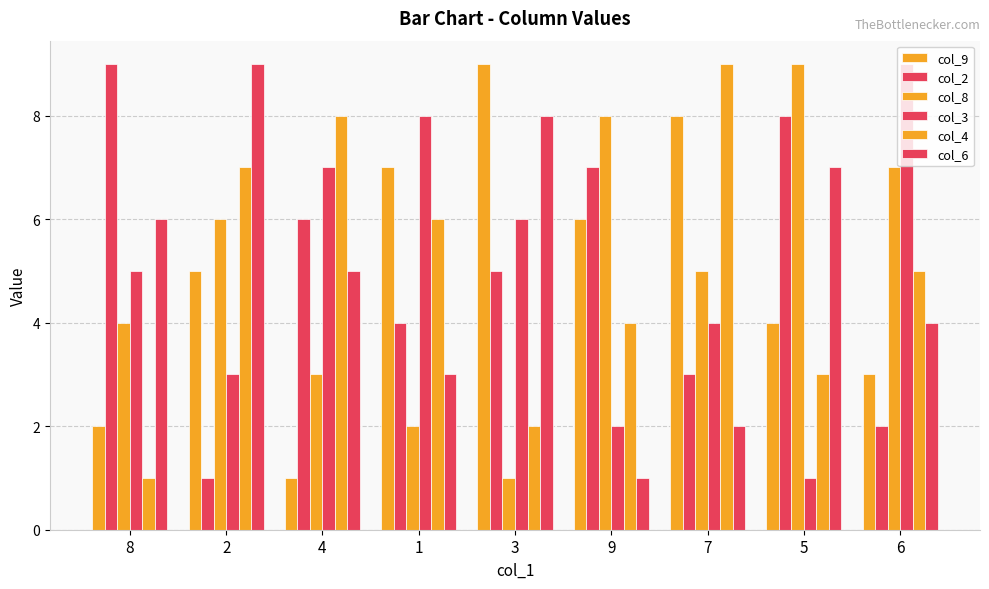

How many data points in col_2 are less than 5?

4